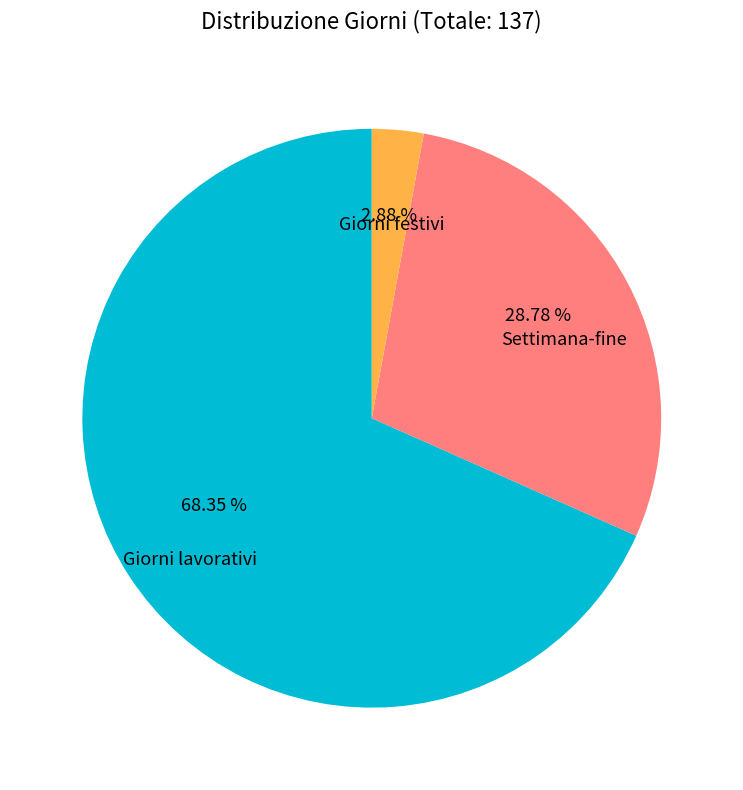

Between Settimana-fine and Giorni lavorativi, which is larger?

Giorni lavorativi